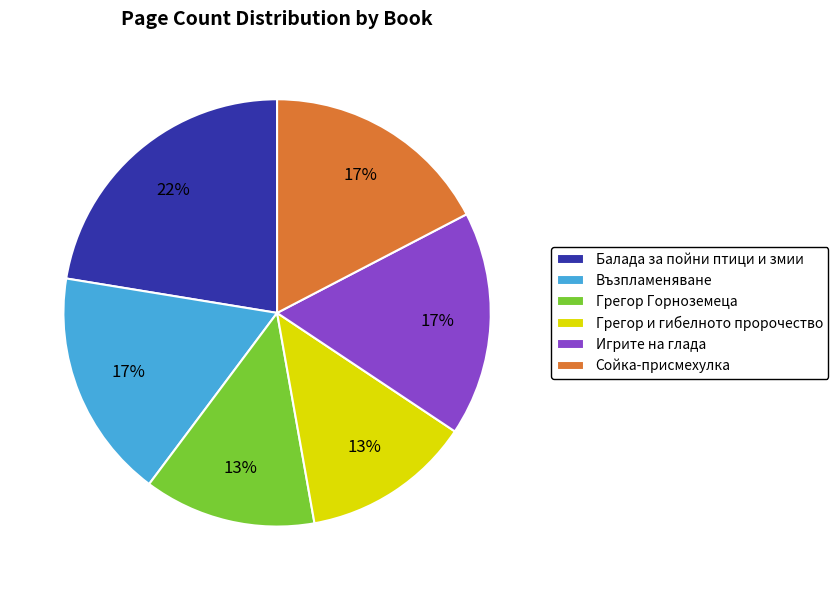

To the nearest percent, what is the difference between the Грегор и гибелното пророчество and Игрите на глада slice percentages?

4%